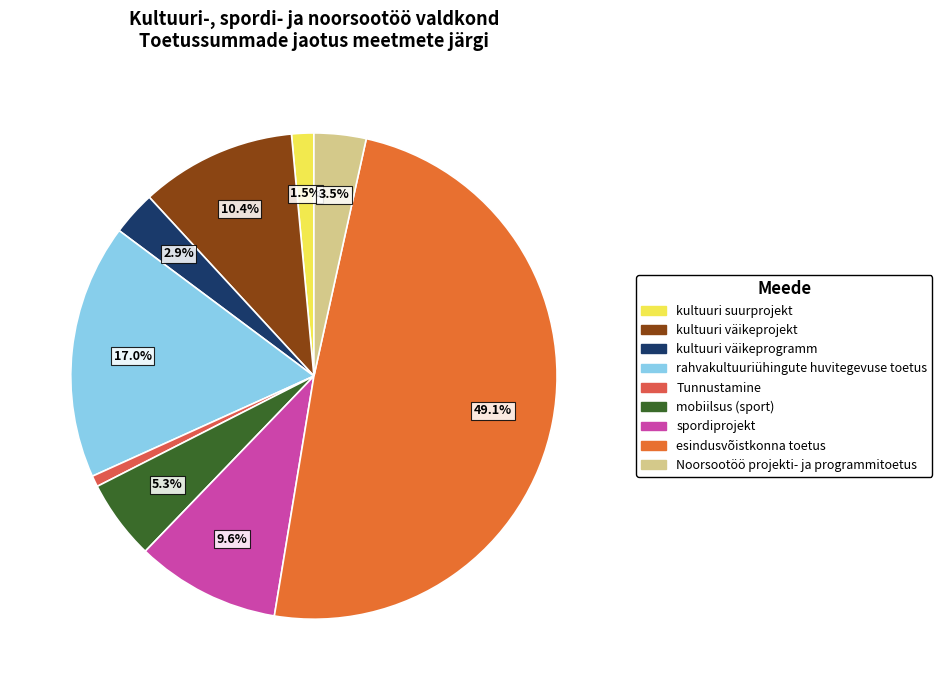

How many slices are in this pie chart?

9